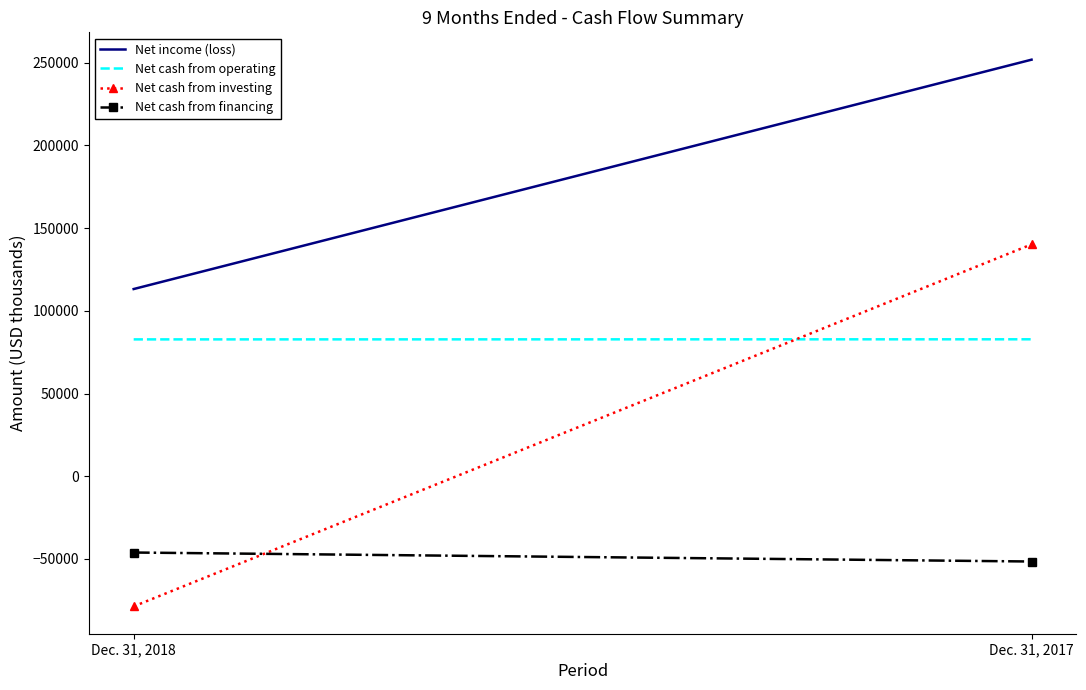

Reading left to right, extract all data points from this chart.

Net income (loss): Dec. 31, 2018=113167	Dec. 31, 2017=251847
Net cash from operating: Dec. 31, 2018=82727	Dec. 31, 2017=82783
Net cash from investing: Dec. 31, 2018=-78705	Dec. 31, 2017=140162
Net cash from financing: Dec. 31, 2018=-46139	Dec. 31, 2017=-51570